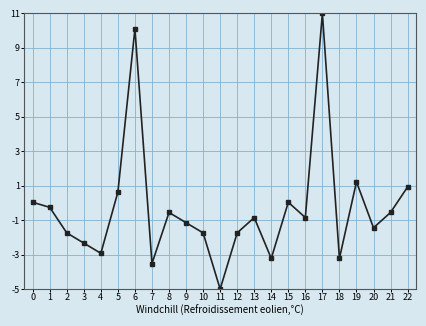

What is the value of the 5th point from the left?

-2.9